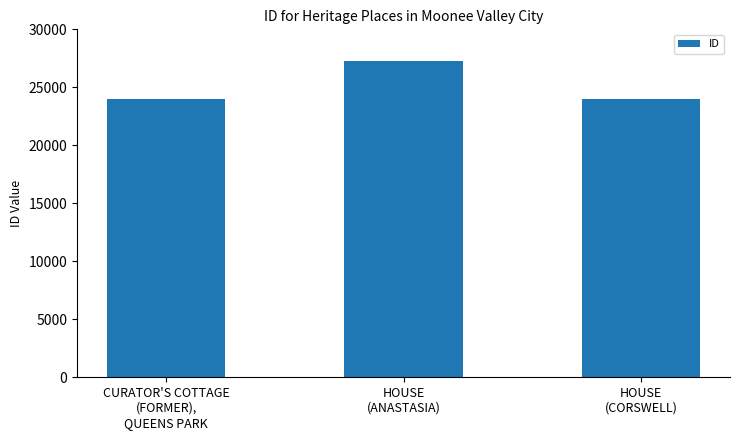

What is the minimum value shown in the chart?

23982